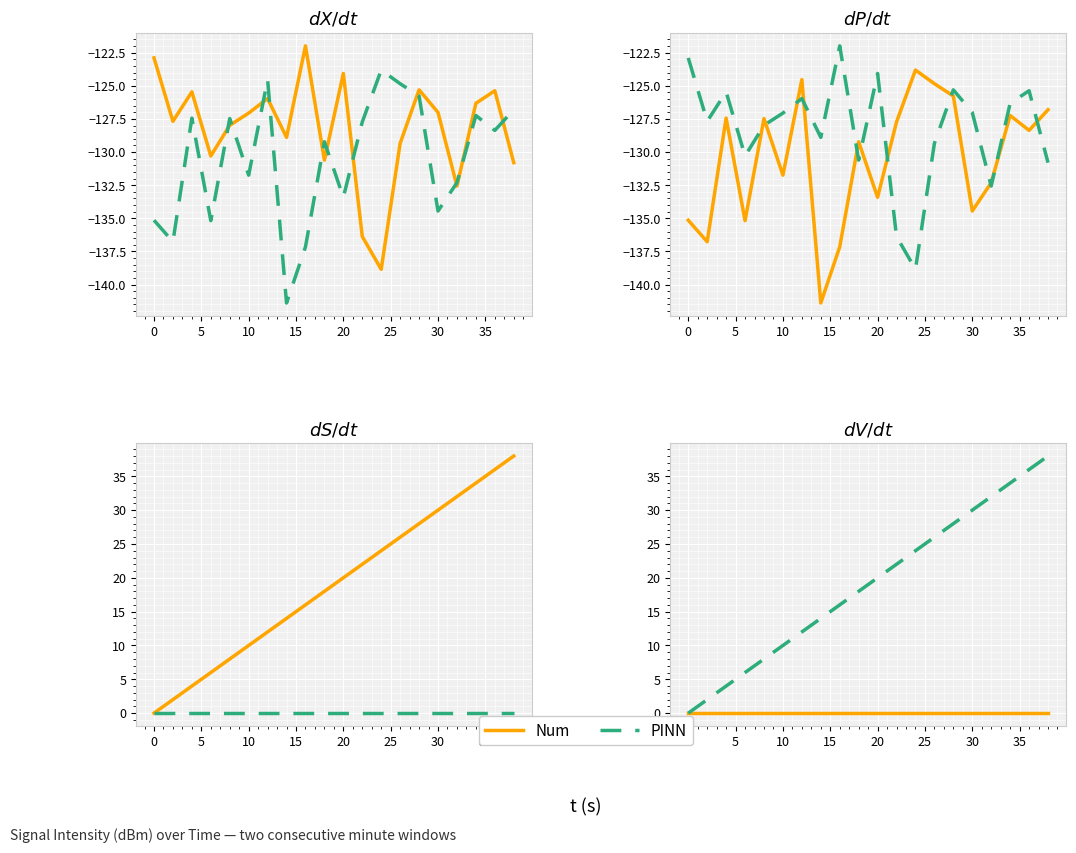

At how many categories does at least one series exceed 26?

6